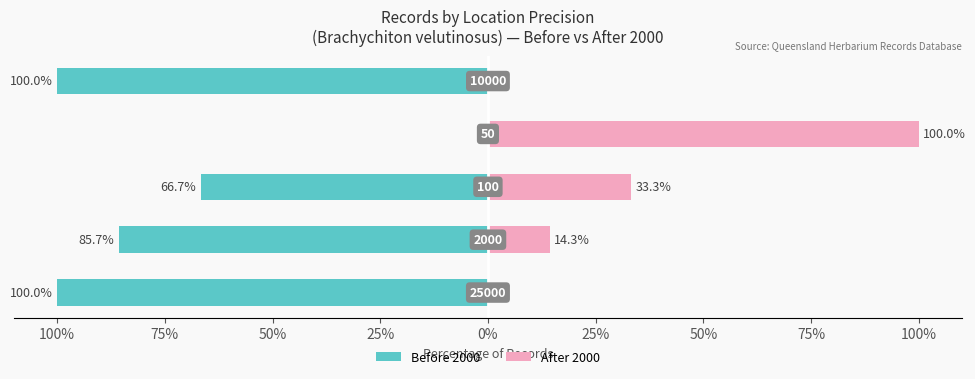

At 100%, list the series in order from largest to smallest.

After 2000, Before 2000